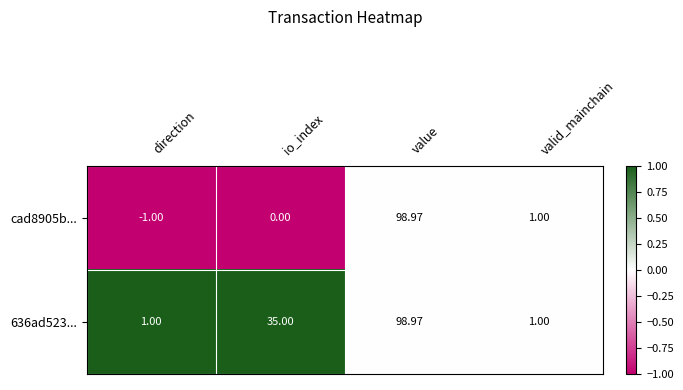

Which series has the largest total across all categories?

636ad523...